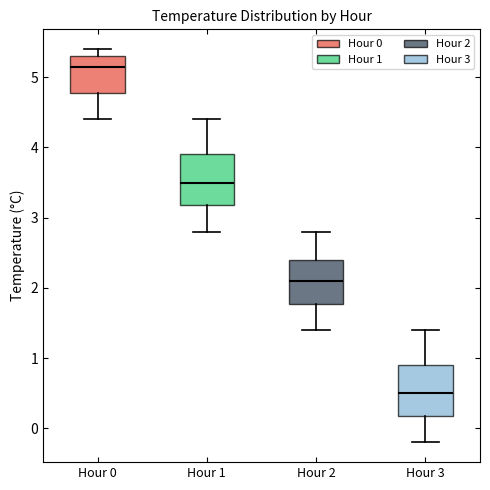

Reading left to right, transcribe this box plot: for each box, give where its median line is, the range the box spans, and where its two whiskers end, as read against the y-axis. The values are not printed on the chart, so give them approximately, as read against the axis.

Hour 0: median 5.2, box 4.8 to 5.3, whiskers 4.4 to 5.4
Hour 1: median 3.5, box 3.2 to 3.9, whiskers 2.8 to 4.4
Hour 2: median 2.1, box 1.8 to 2.4, whiskers 1.4 to 2.8
Hour 3: median 0.5, box 0.2 to 0.9, whiskers -0.2 to 1.4